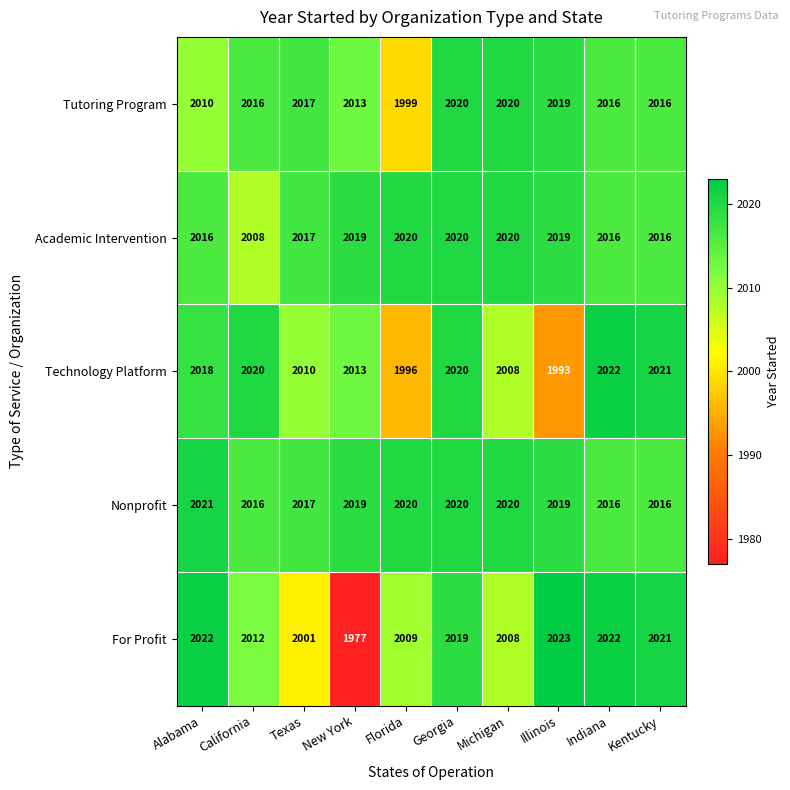

Which series has the widest spread of values?

For Profit